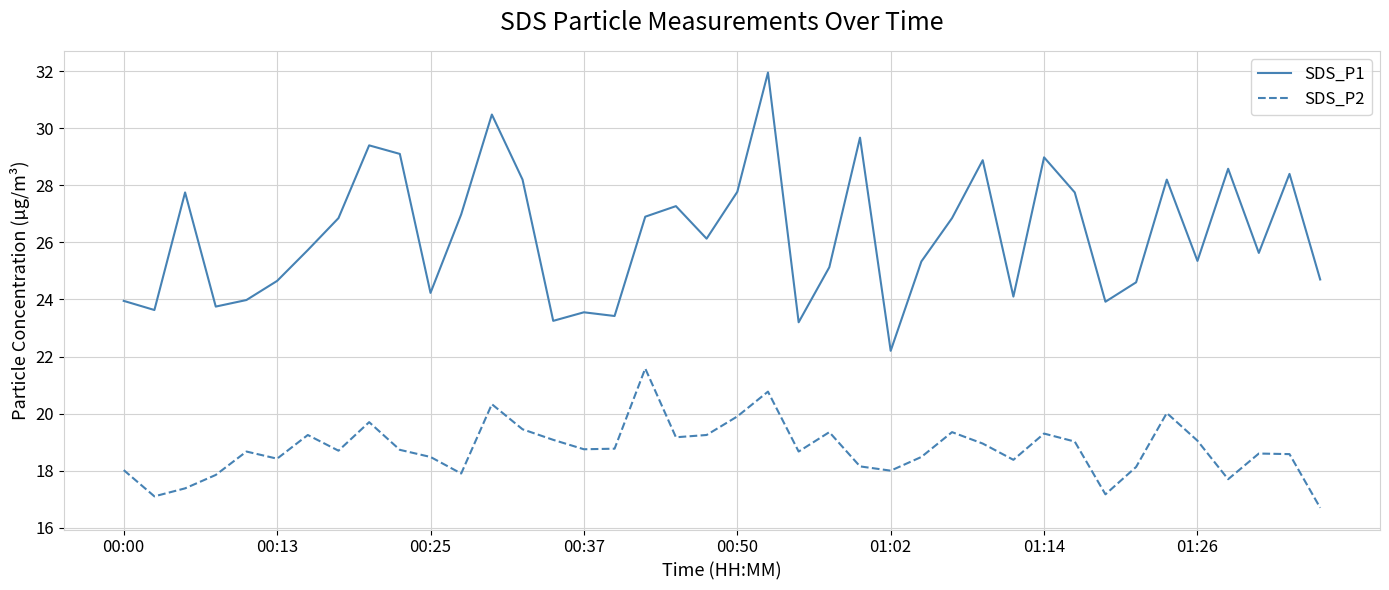

In SDS_P2, how many points are higher than both neighbors (excluding endpoints)?

11